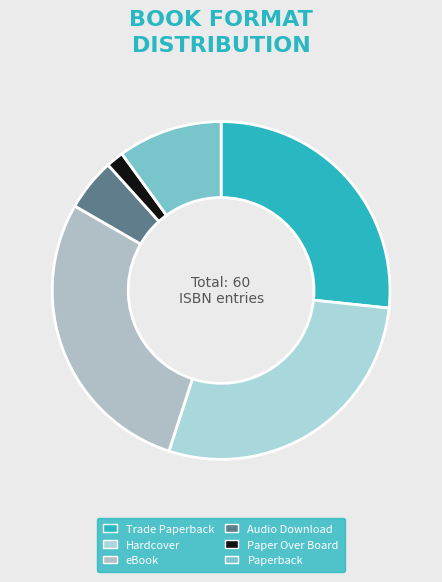

The Paper Over Board slice represents 1% of the pie. True or false?

False